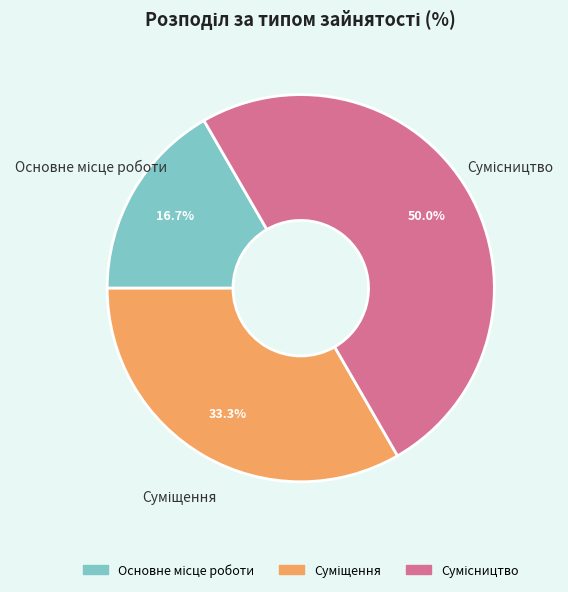

Does Основне місце роботи represent more than half of the total?

No